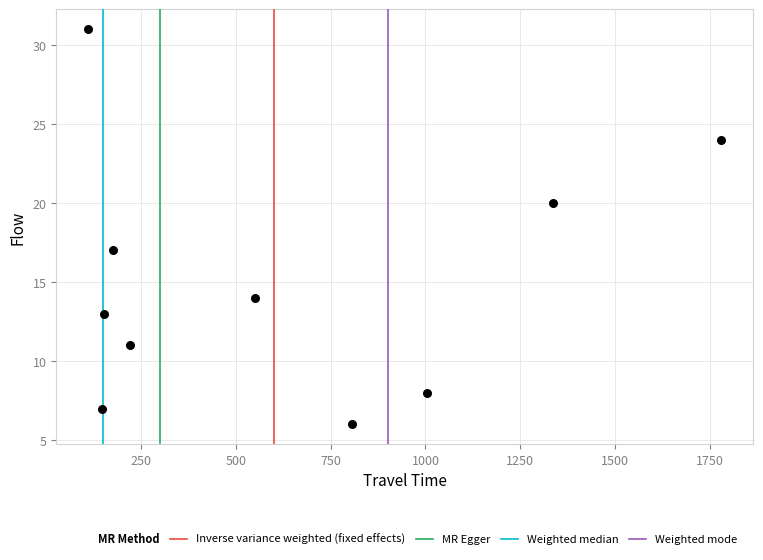

What Y value in the scatter plot is closest to 18?

17